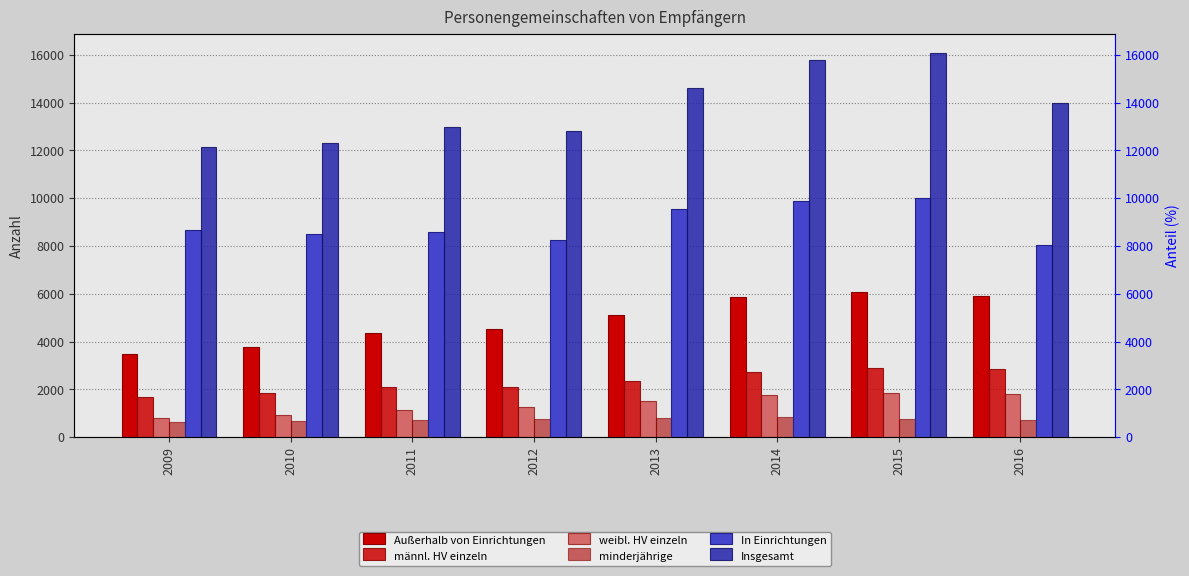

How many groups of bars are there?

8